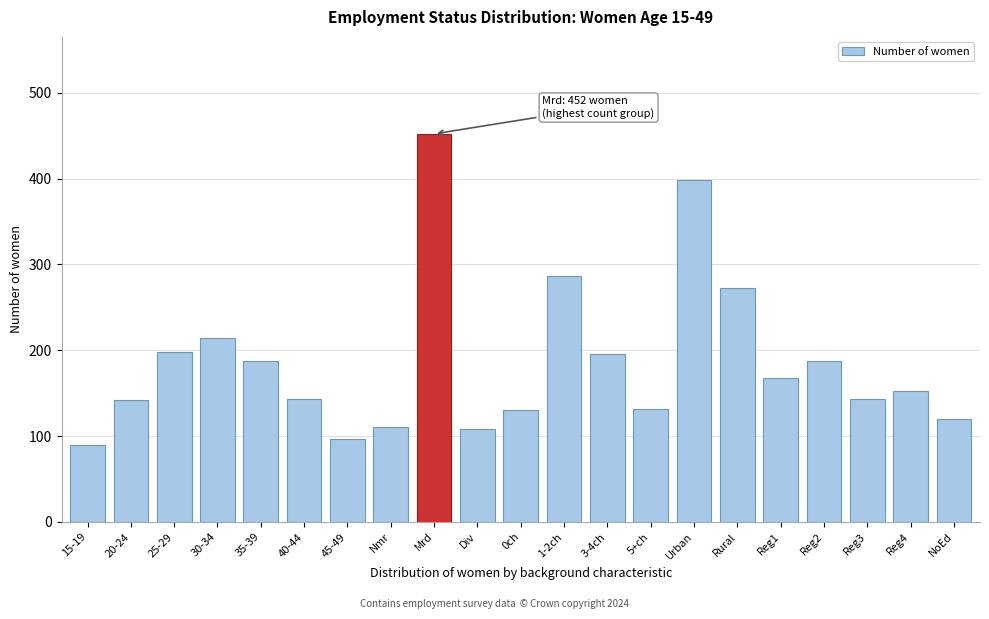

What is the sum of all values?

3925